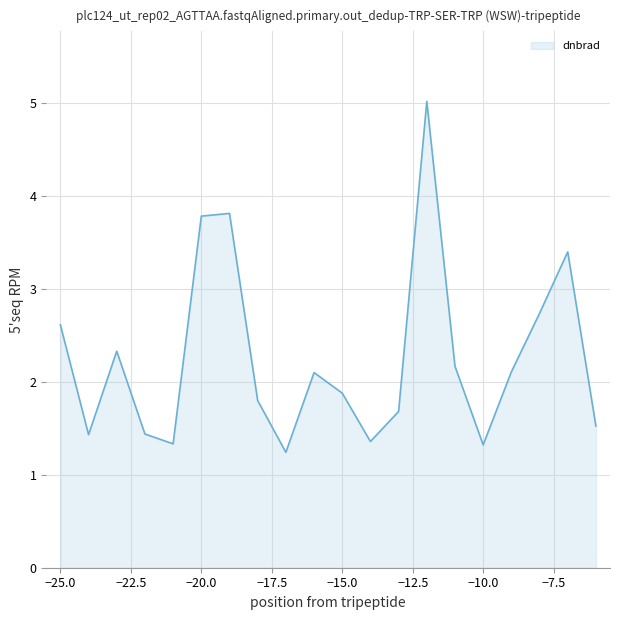

Reading right to left, list all the values displayed in this chart.

1.5	3.4	2.7	2.1	1.3	2.2	5.0	1.7	1.4	1.9	2.1	1.2	1.8	3.8	3.8	1.3	1.4	2.3	1.4	2.6